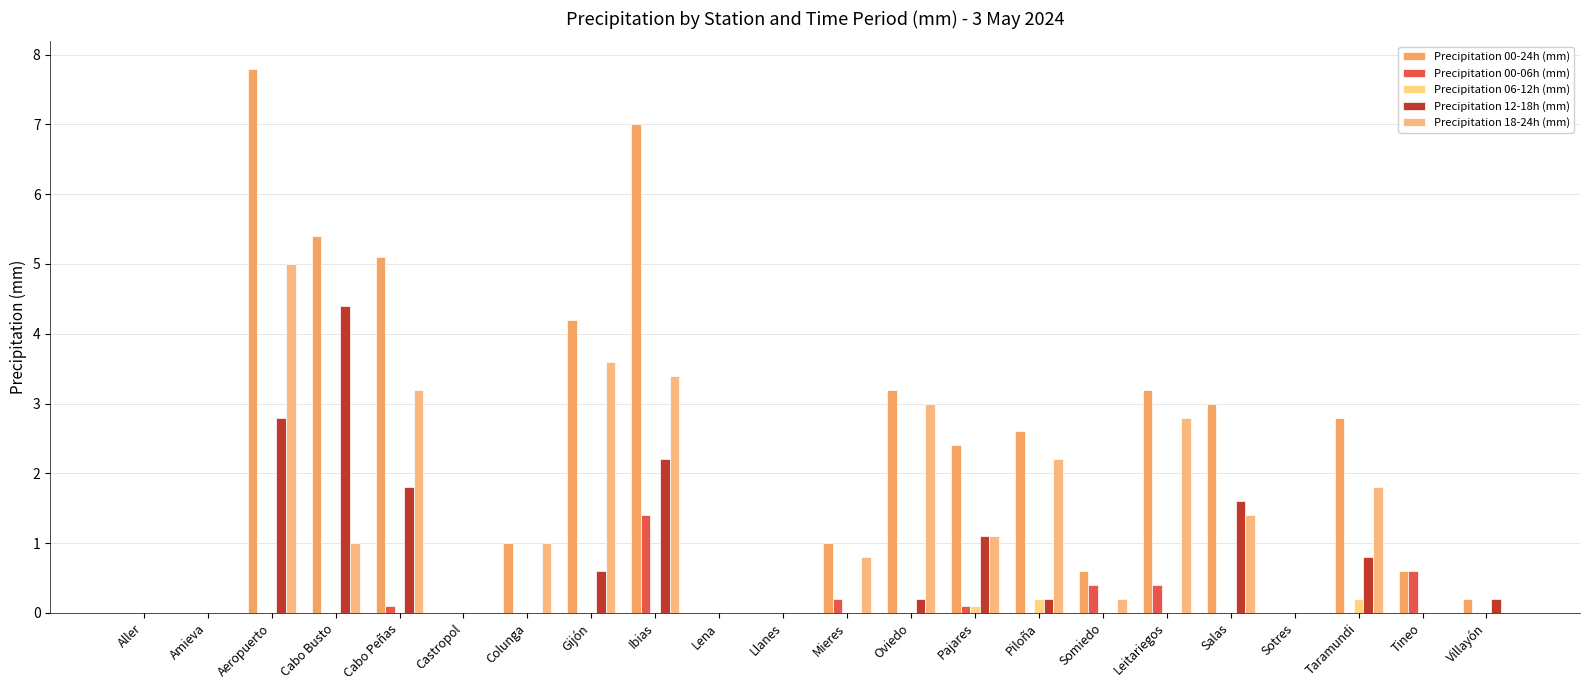

How many distinct data groups are displayed?

5